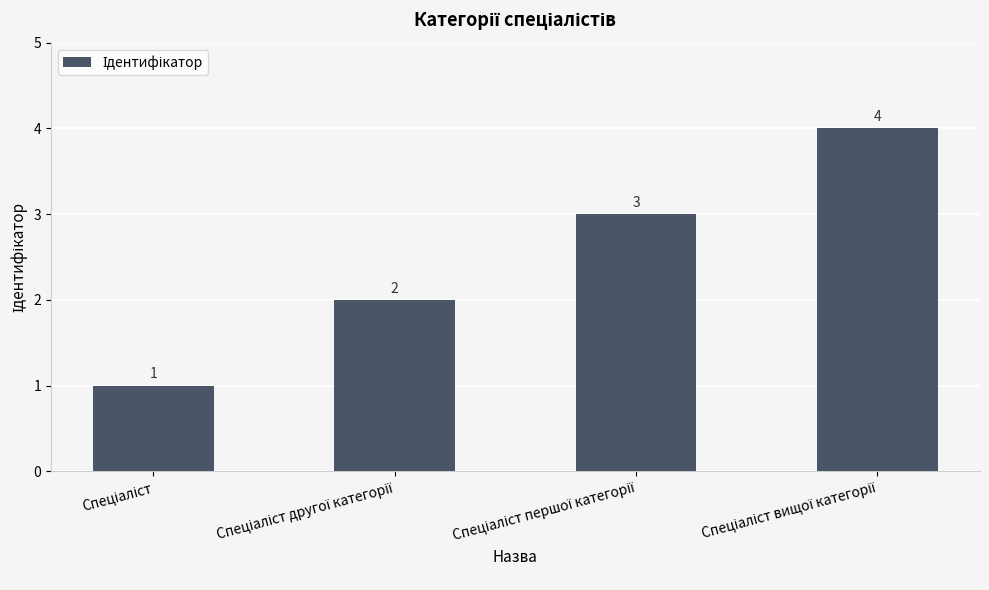

Count the values in the range 2 to 4.

3